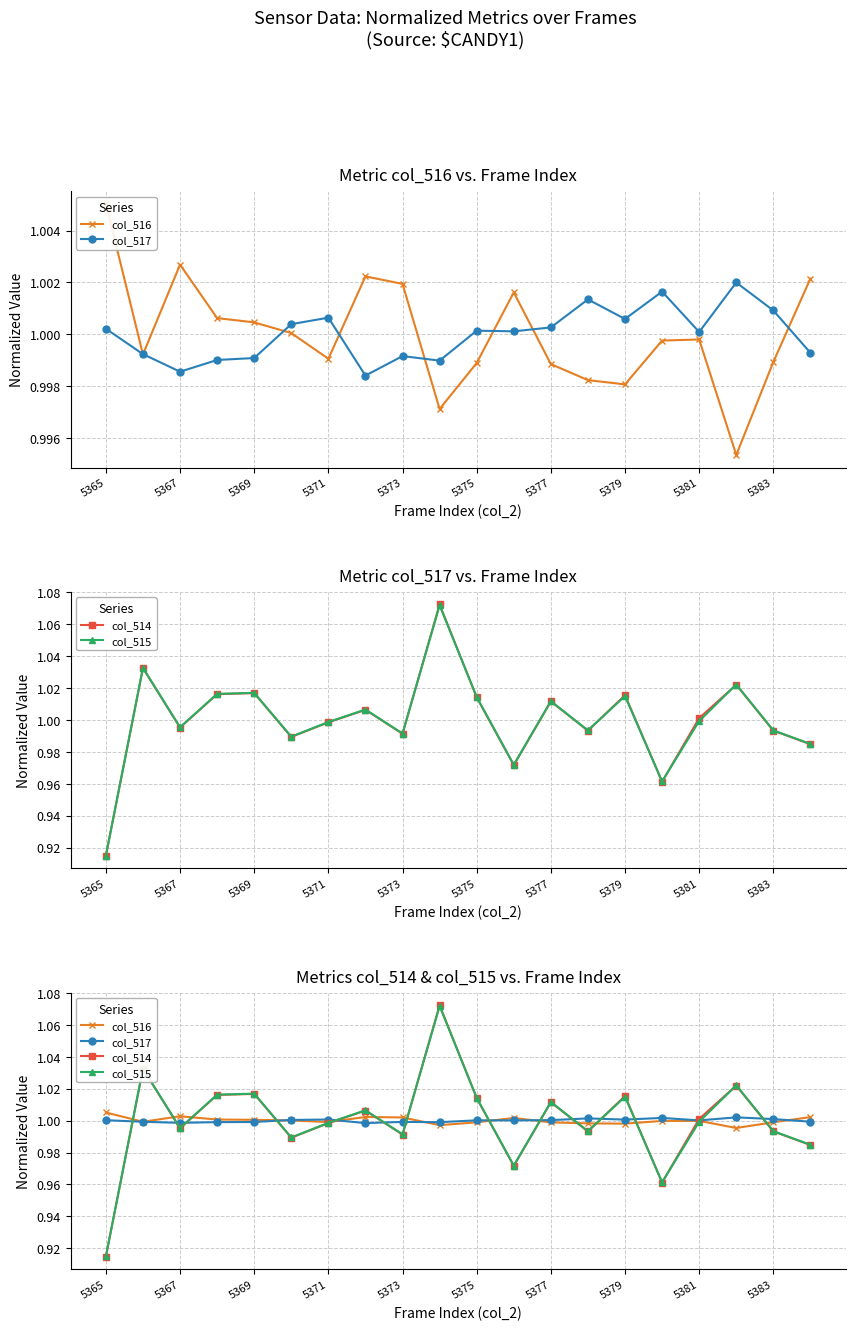

True or false: col_514 has a value of 1.0 at 5375.

True